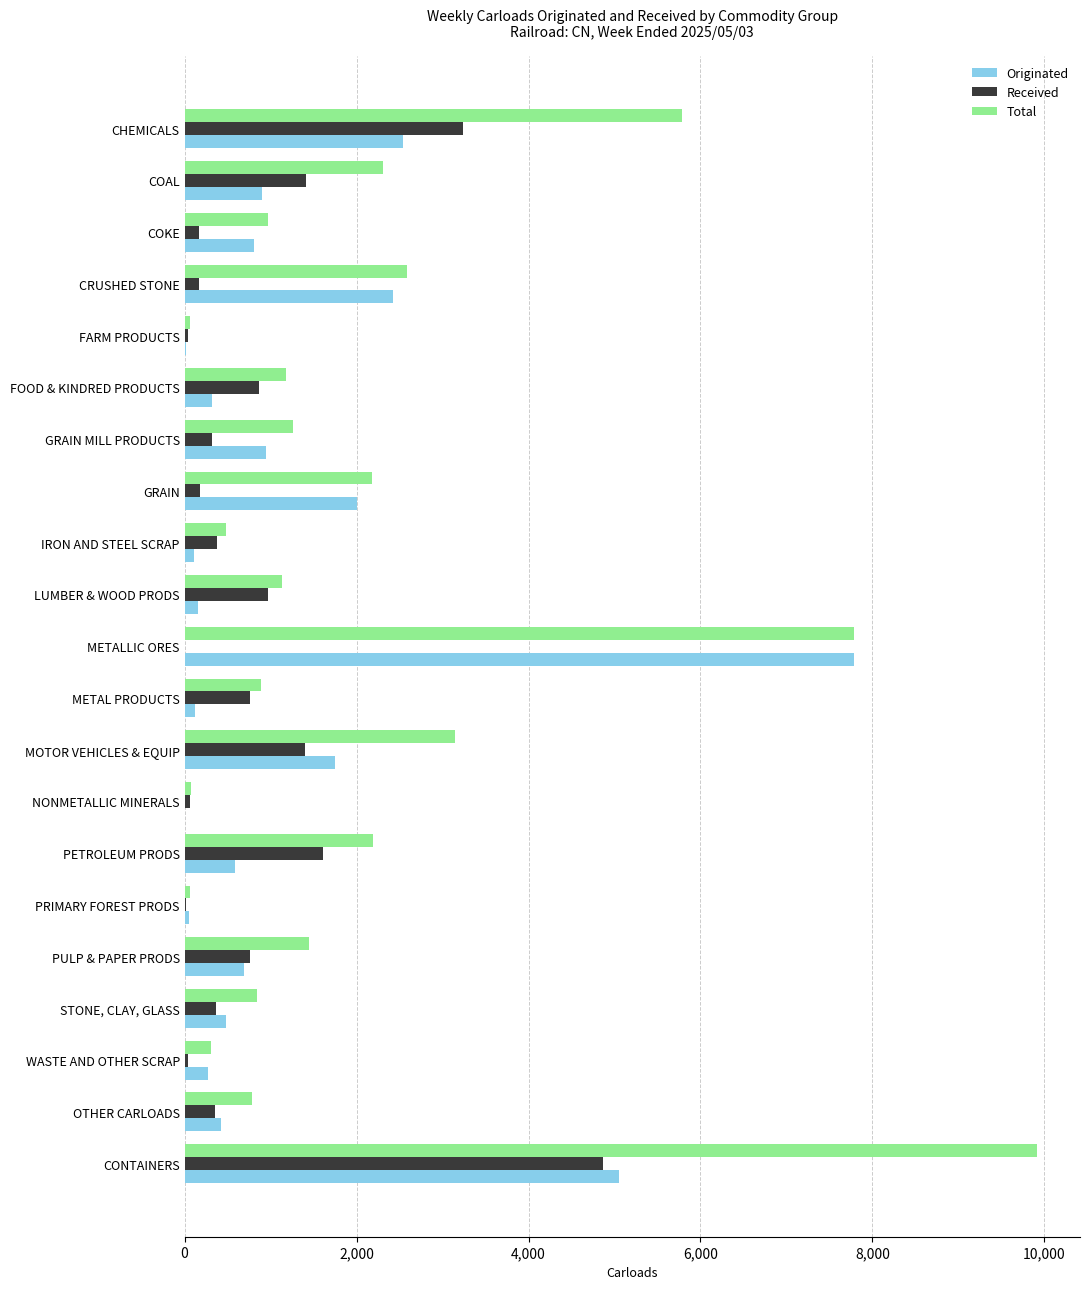

What are all the series names shown in the legend?

Originated, Received, Total